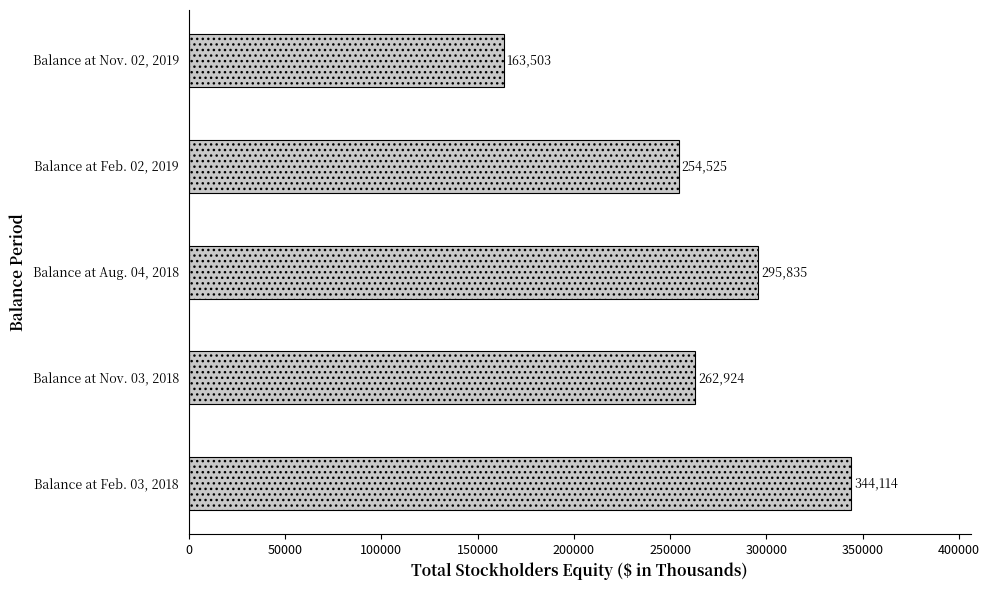

List the labels in order of value, largest first.

Balance at Feb. 03, 2018, Balance at Aug. 04, 2018, Balance at Nov. 03, 2018, Balance at Feb. 02, 2019, Balance at Nov. 02, 2019